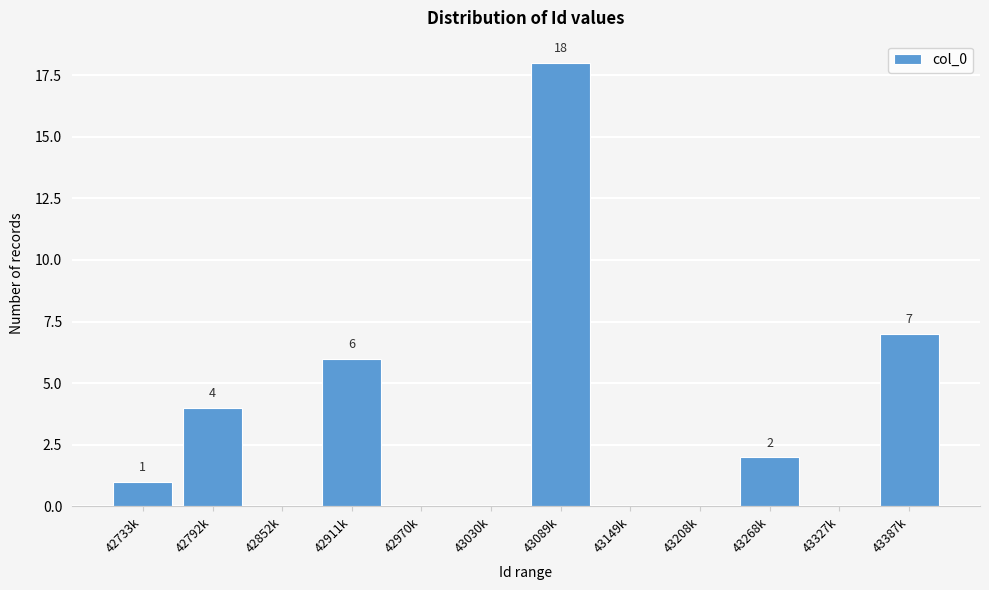

Reading left to right, list all the values displayed in this chart.

42733k=1	42792k=4	42852k=0	42911k=6	42970k=0	43030k=0	43089k=18	43149k=0	43208k=0	43268k=2	43327k=0	43387k=7